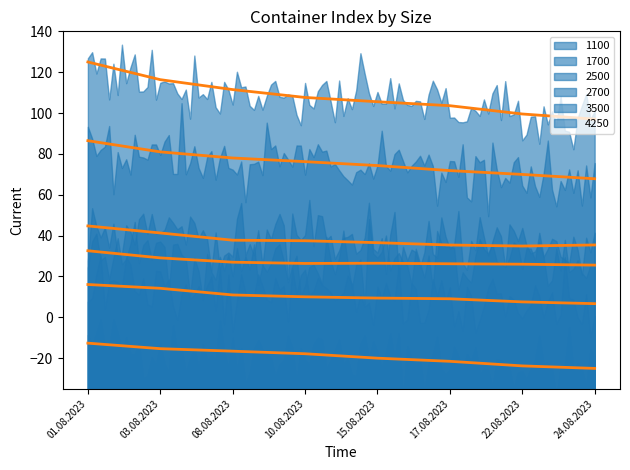

At 10.08.2023, list the series in order from largest to smallest.

4250, 3500, 2700, 2500, 1700, 1100